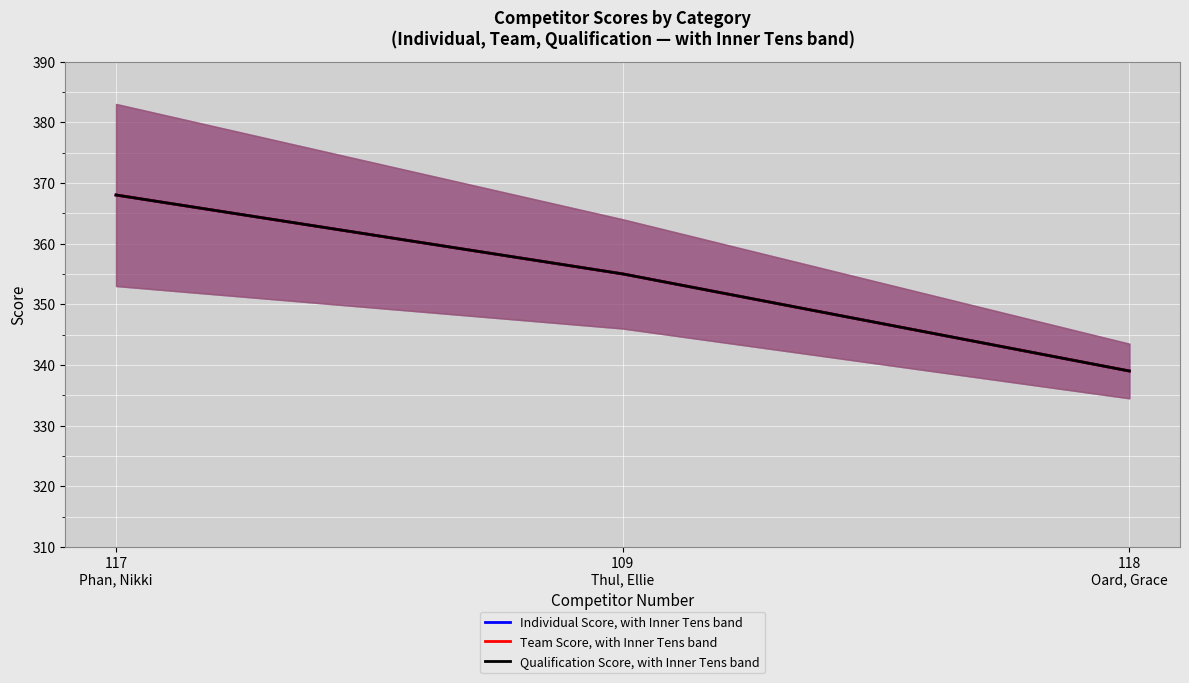

How many values in the Qualification Score, with Inner Tens band series exceed 355?

1